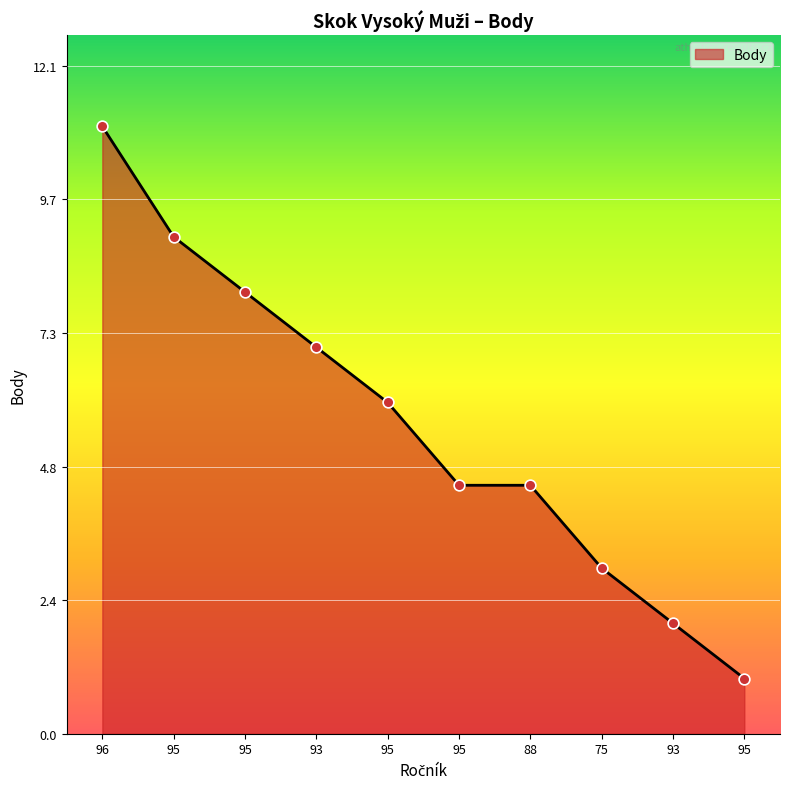

Between 95 and 75, which is larger?

75